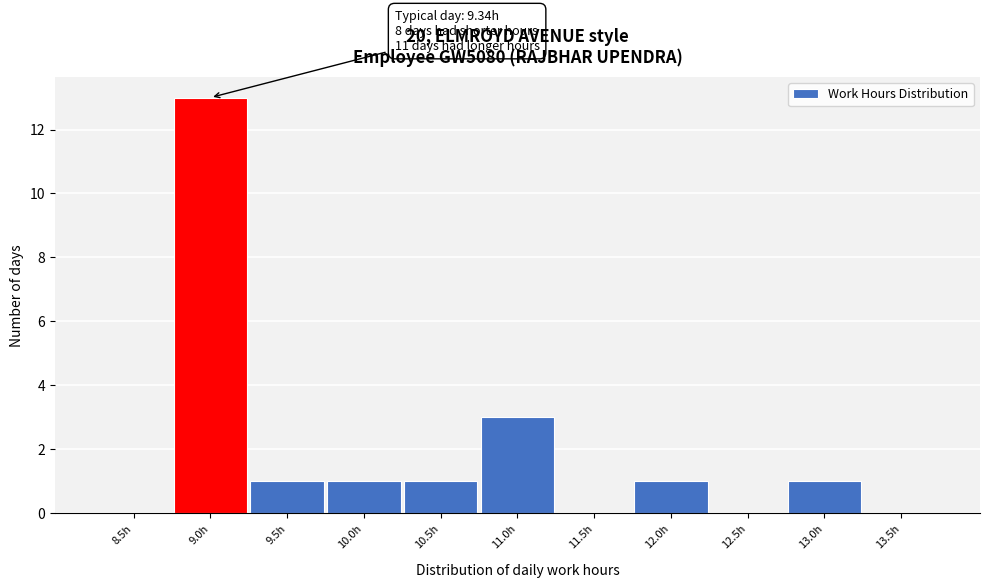

Reading left to right, transcribe all the data shown in this chart.

8.5h=0	9.0h=13	9.5h=1	10.0h=1	10.5h=1	11.0h=3	11.5h=0	12.0h=1	12.5h=0	13.0h=1	13.5h=0